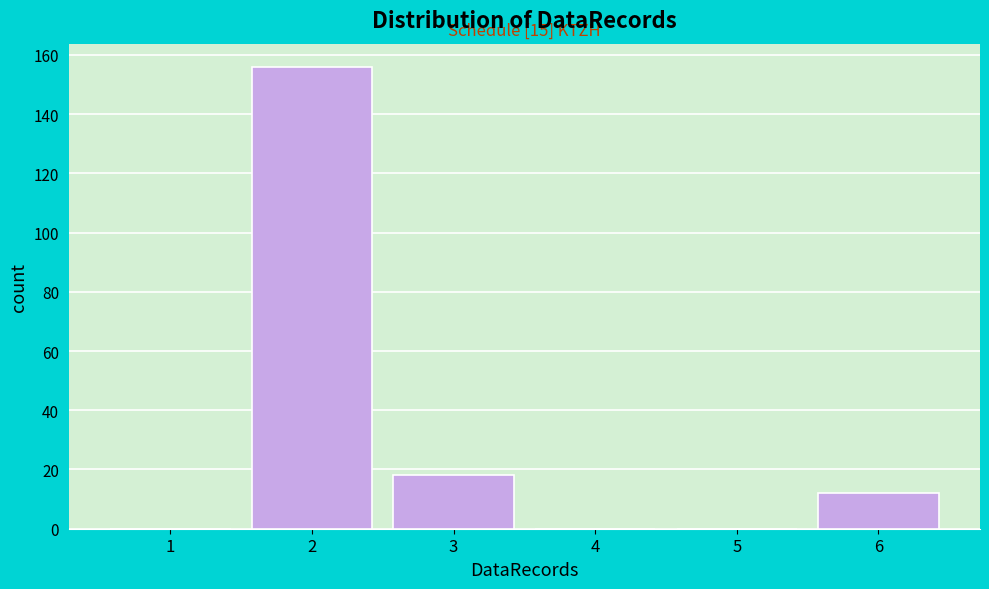

Reading left to right, what are all the values shown in this chart?

1=0	2=156	3=18	4=0	5=0	6=12